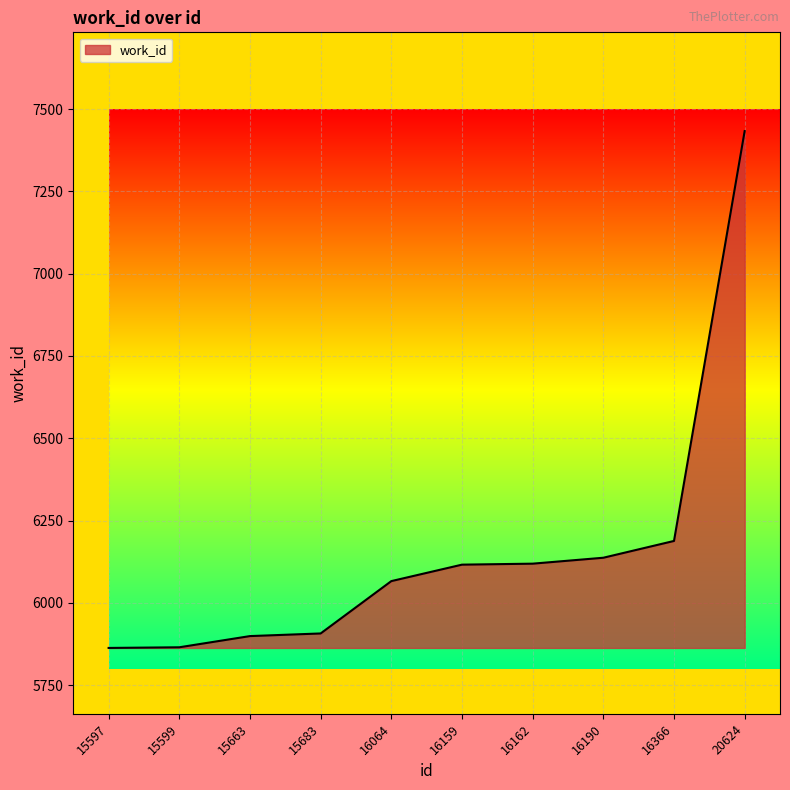

What is the difference between the values at 16159 and 16366?

72